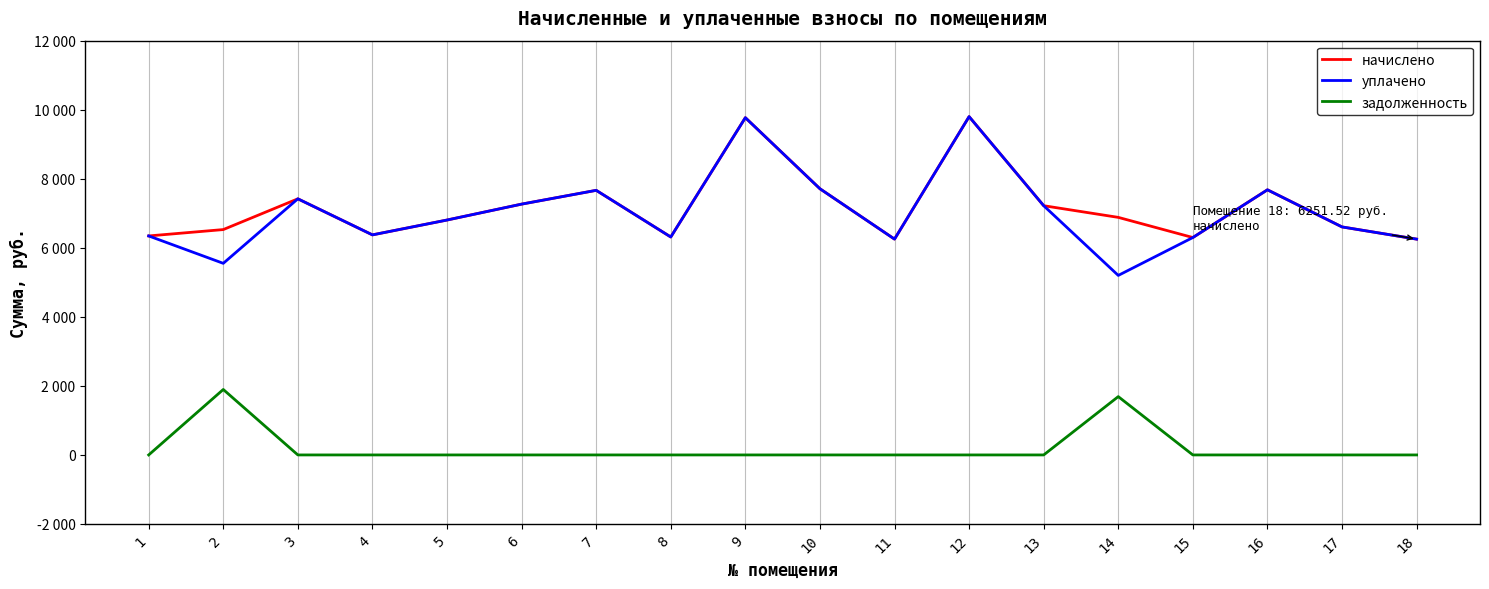

Does the chart have visible grid lines?

Yes